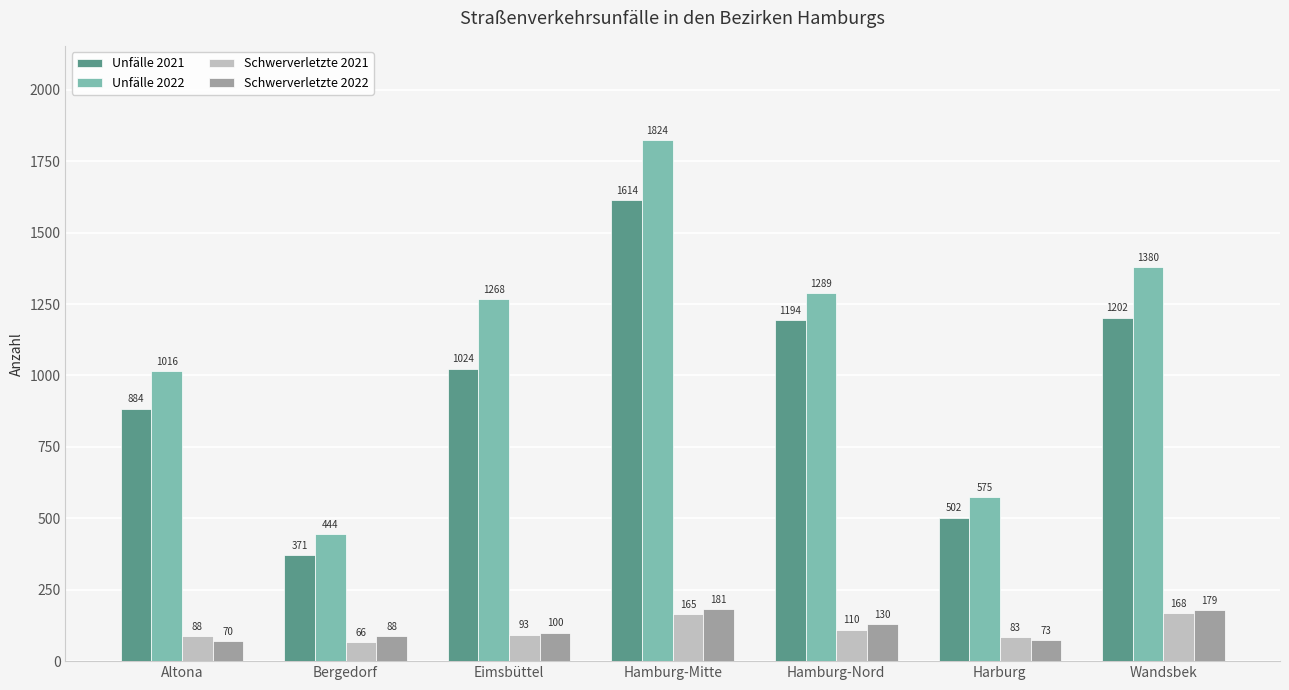

What is the lowest value of the Unfälle 2021 series?

371